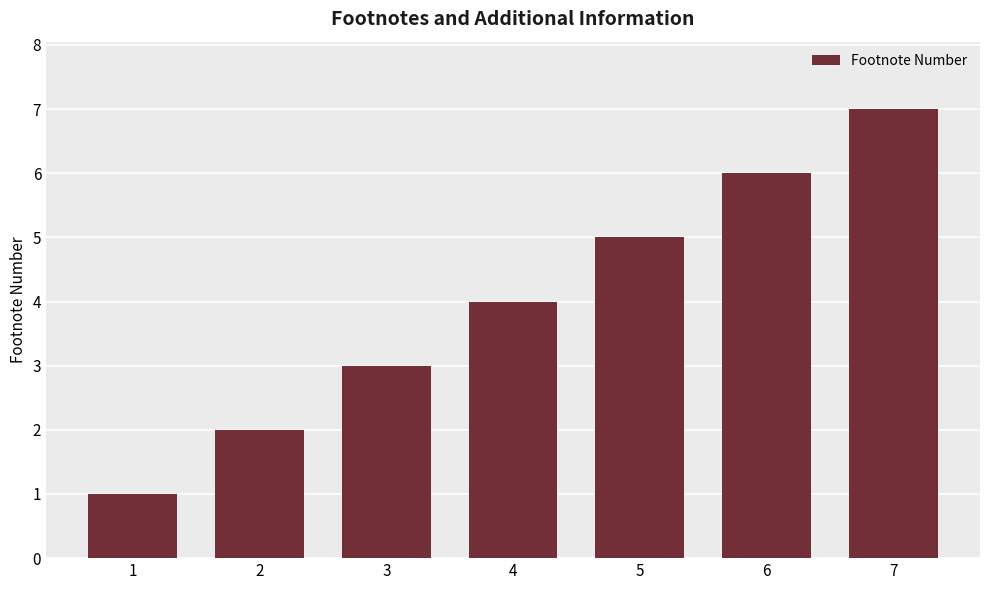

What is the difference between the maximum and minimum values?

6